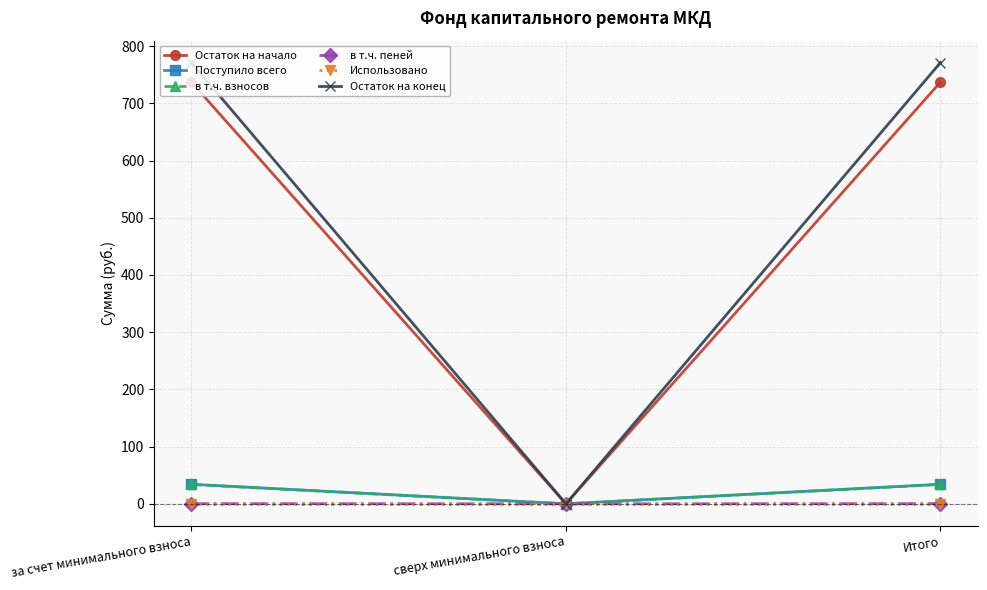

Is the value of в т.ч. пеней at сверх минимального взноса greater than the value of Поступило всего at Итого?

No